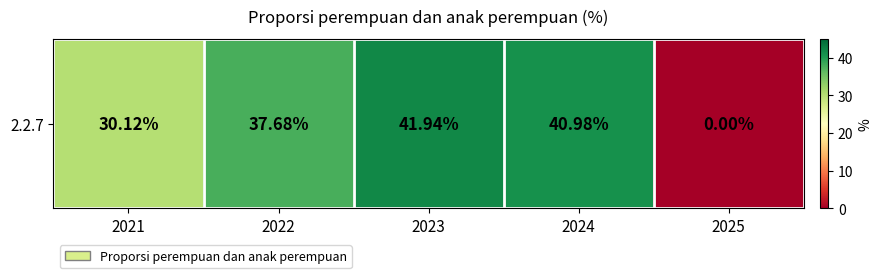

How many categories are shown in the chart?

5